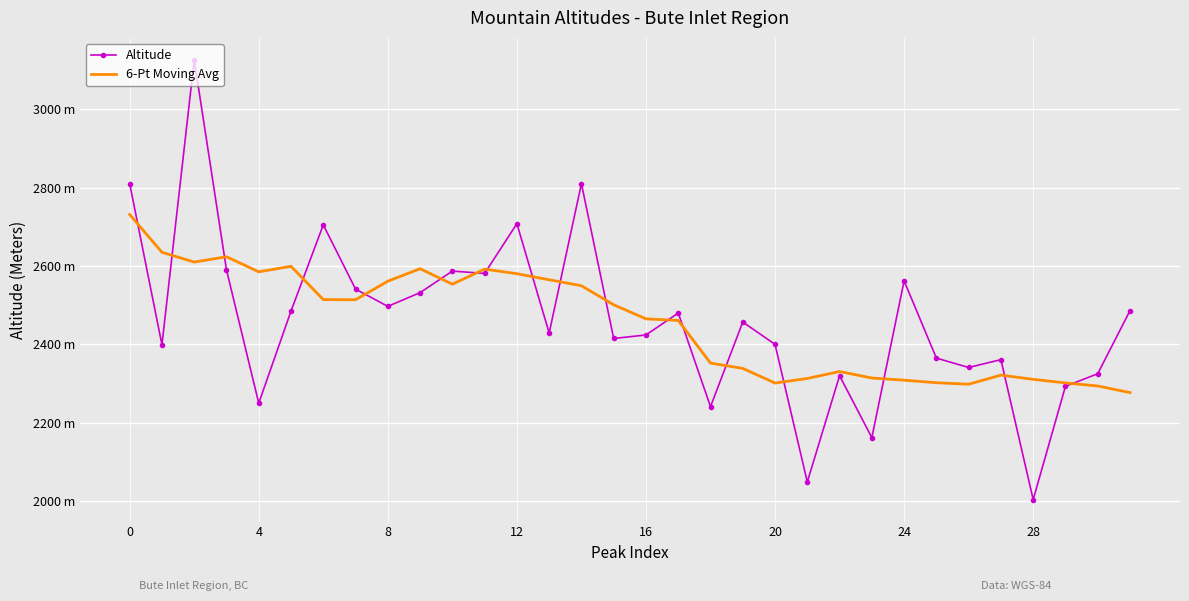

What are all the series names shown in the legend?

Altitude, 6-Pt Moving Avg